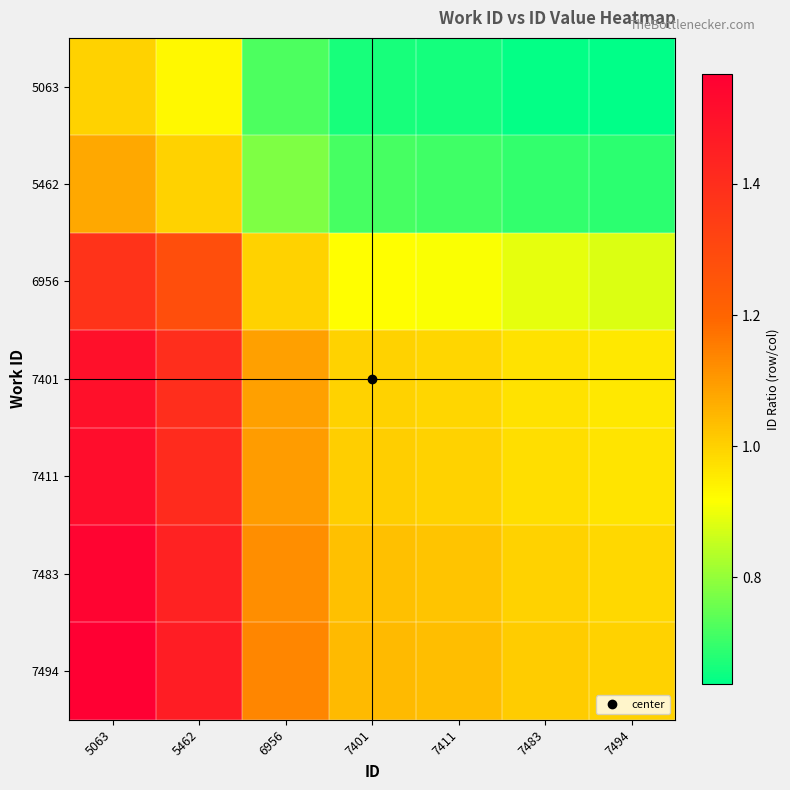

What is the minimum value shown in the chart?

0.6